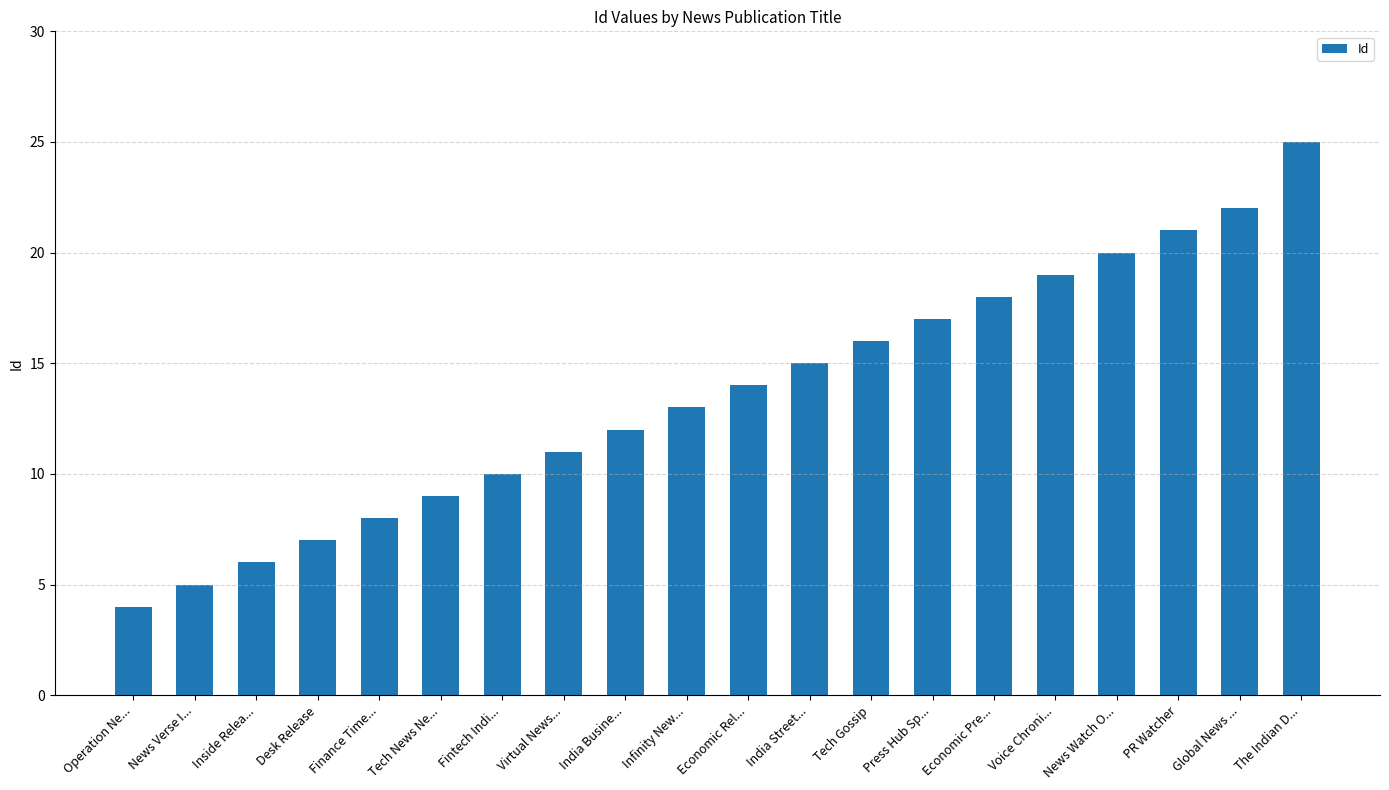

Reading left to right, transcribe all the data shown in this chart.

Operation Ne...=4	News Verse I...=5	Inside Relea...=6	Desk Release=7	Finance Time...=8	Tech News Ne...=9	Fintech Indi...=10	Virtual News...=11	India Busine...=12	Infinity New...=13	Economic Rel...=14	India Street...=15	Tech Gossip=16	Press Hub Sp...=17	Economic Pre...=18	Voice Chroni...=19	News Watch O...=20	PR Watcher=21	Global News ...=22	The Indian D...=25